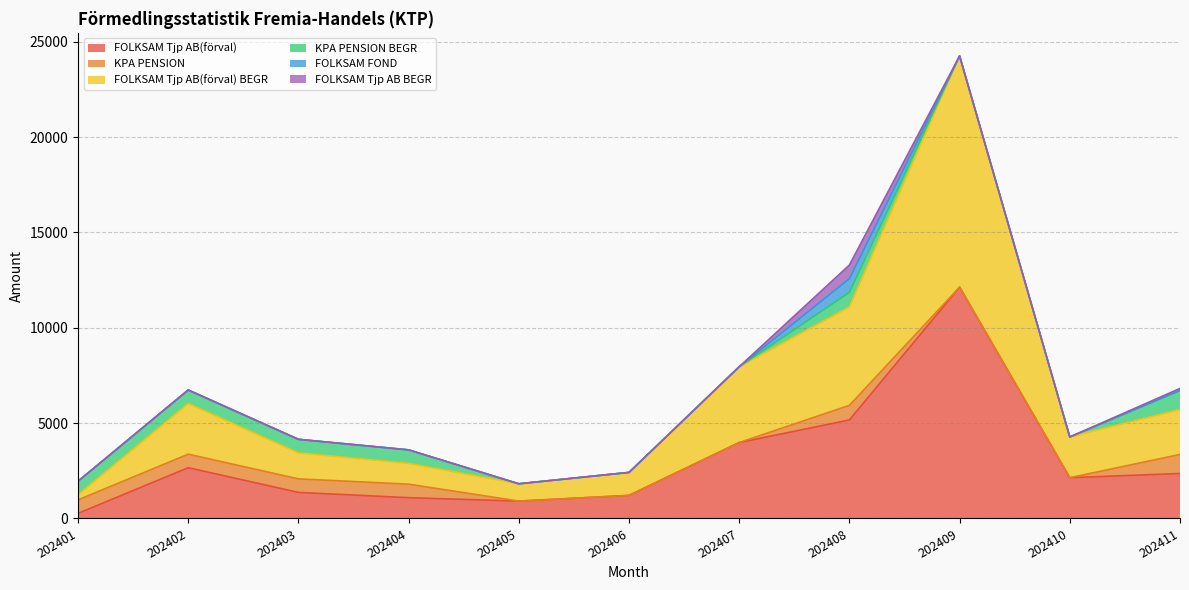

Is the value of FOLKSAM Tjp AB(förval) at 202410 greater than the value of KPA PENSION at 202407?

Yes